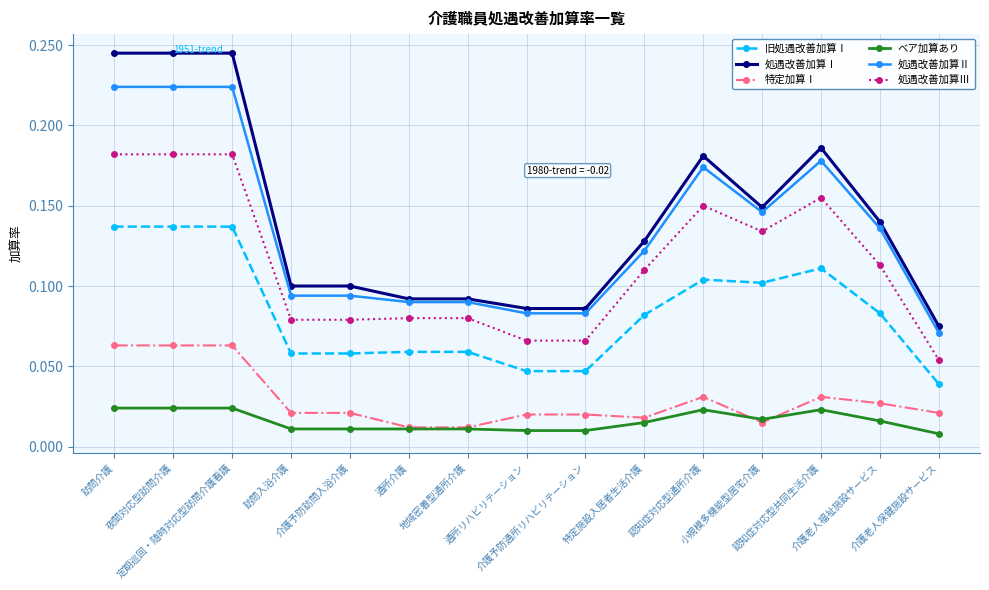

True or false: 処遇改善加算Ⅲ has more than 1 interior local peaks.

True